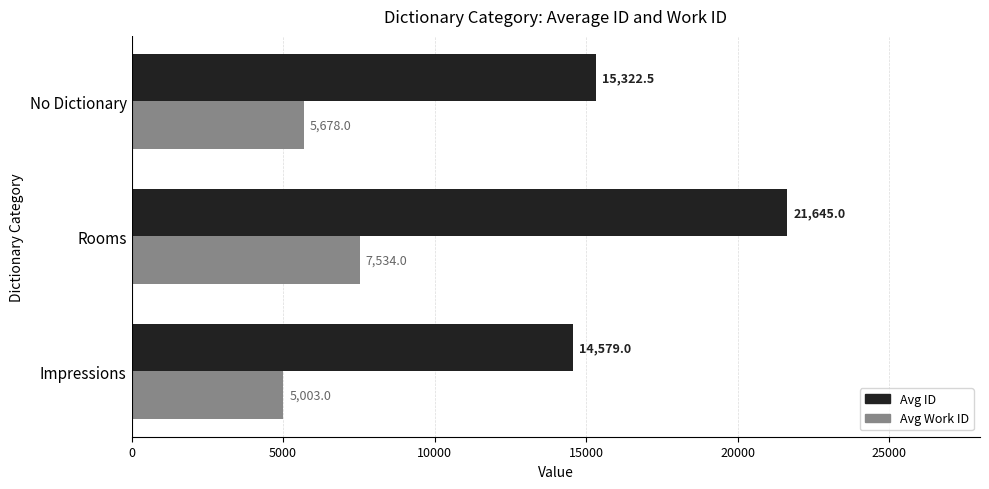

What is the difference between the maximum and second lowest values in the Avg ID series?

6322.5